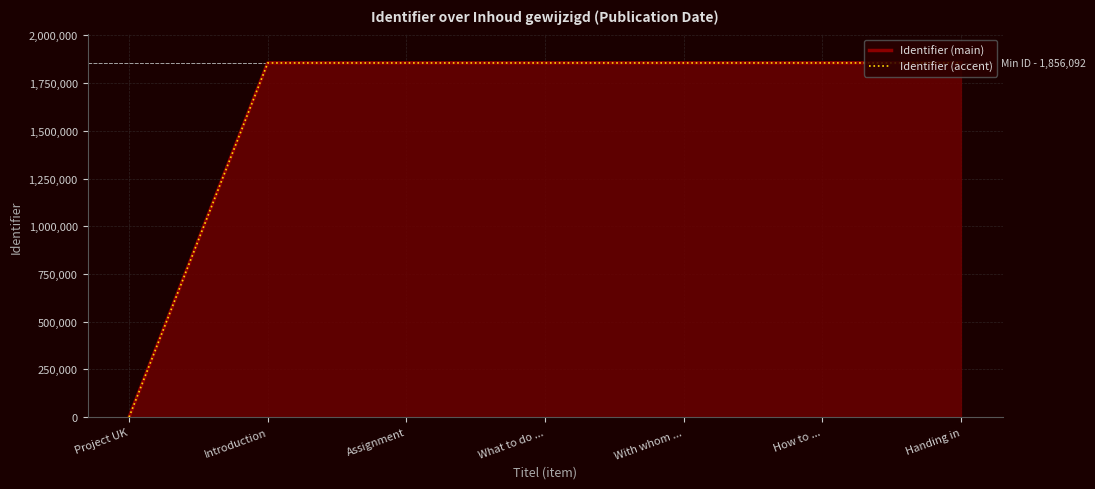

Which series has the widest spread of values?

Identifier (main)